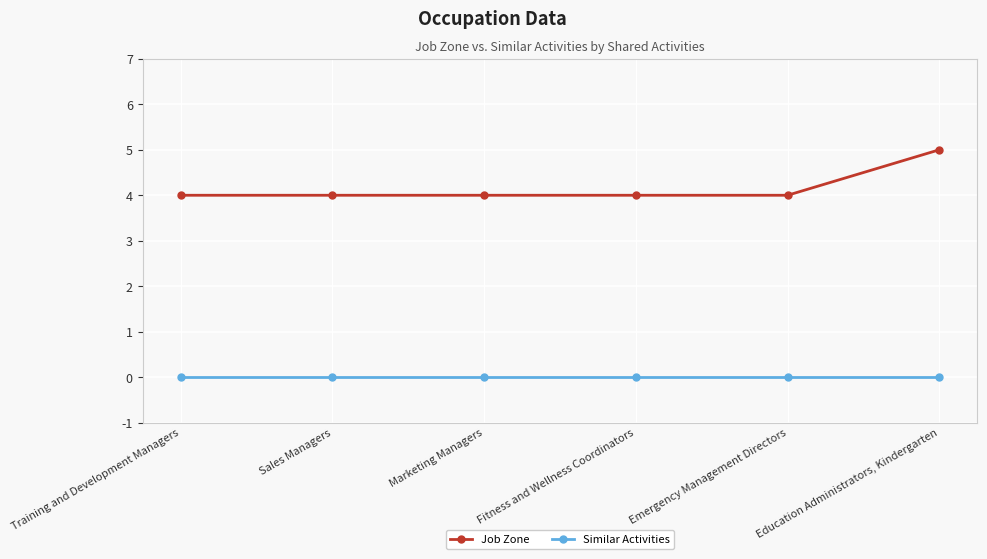

Read the Job Zone value at Education Administrators, Kindergarten.

5